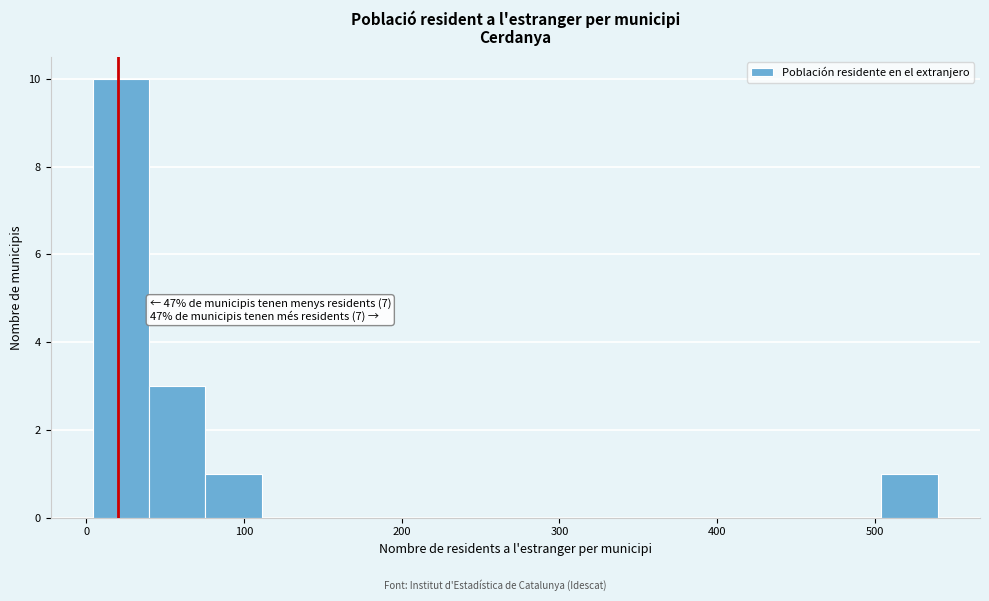

Read against the x-axis, roughly where is the centre of the tallest bar?

20